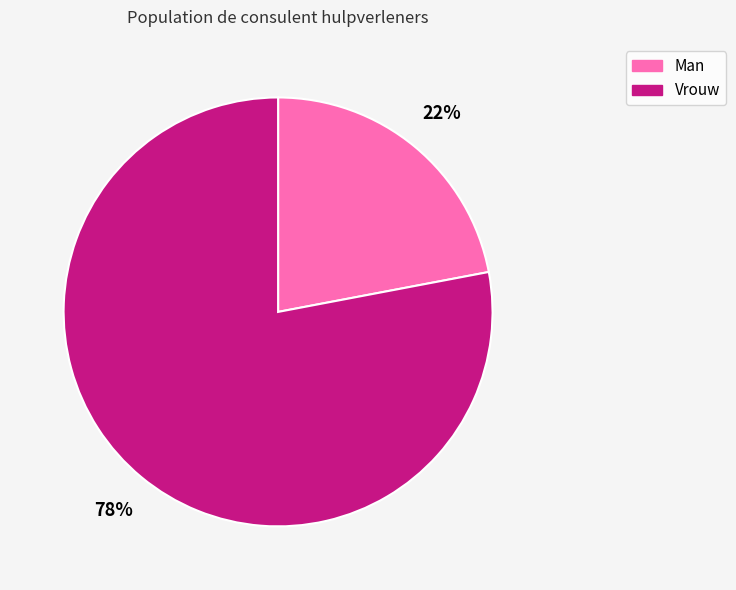

To the nearest percent, what is the difference between the largest and smallest slice percentages?

56%